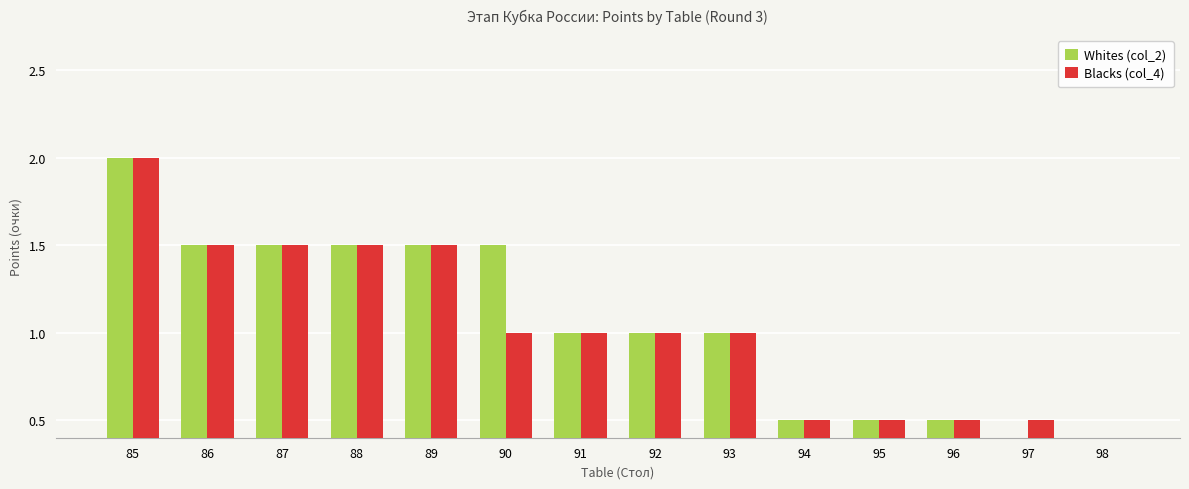

Count the number of categories in the chart.

14